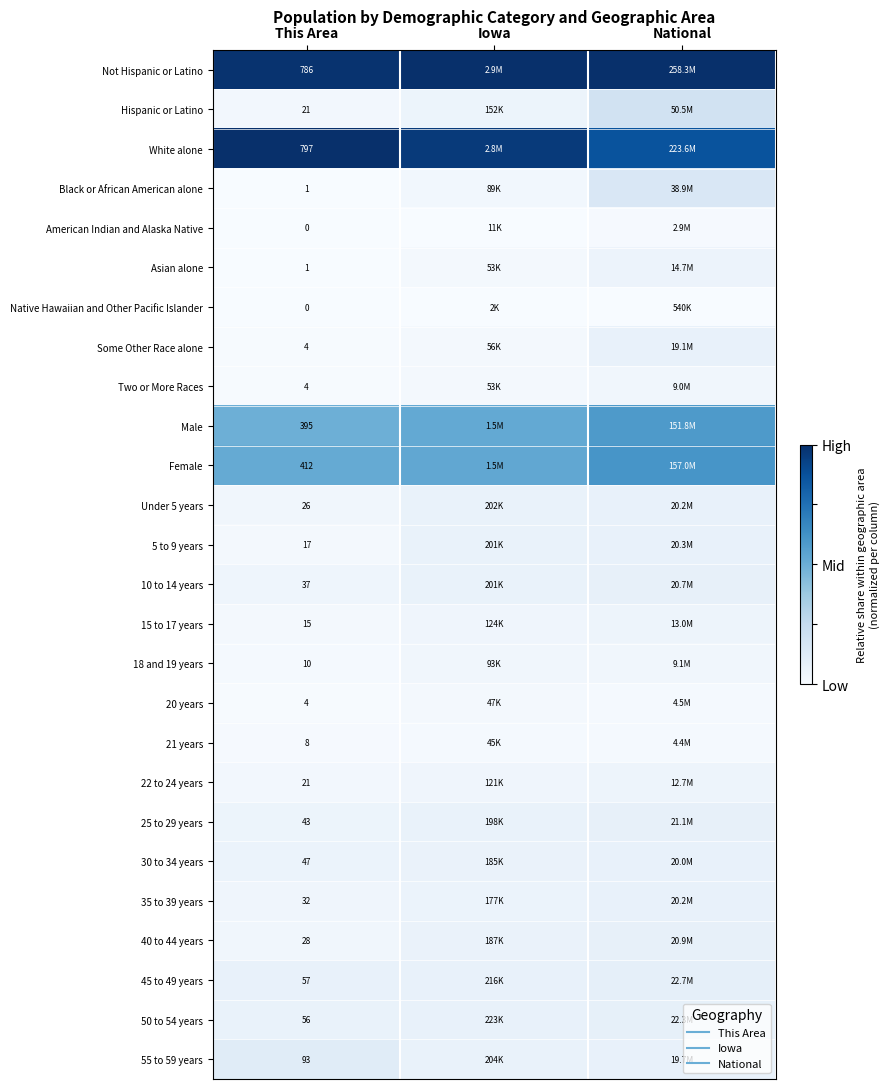

The Black or African American alone series shows 0.0 at Iowa. True or false?

False